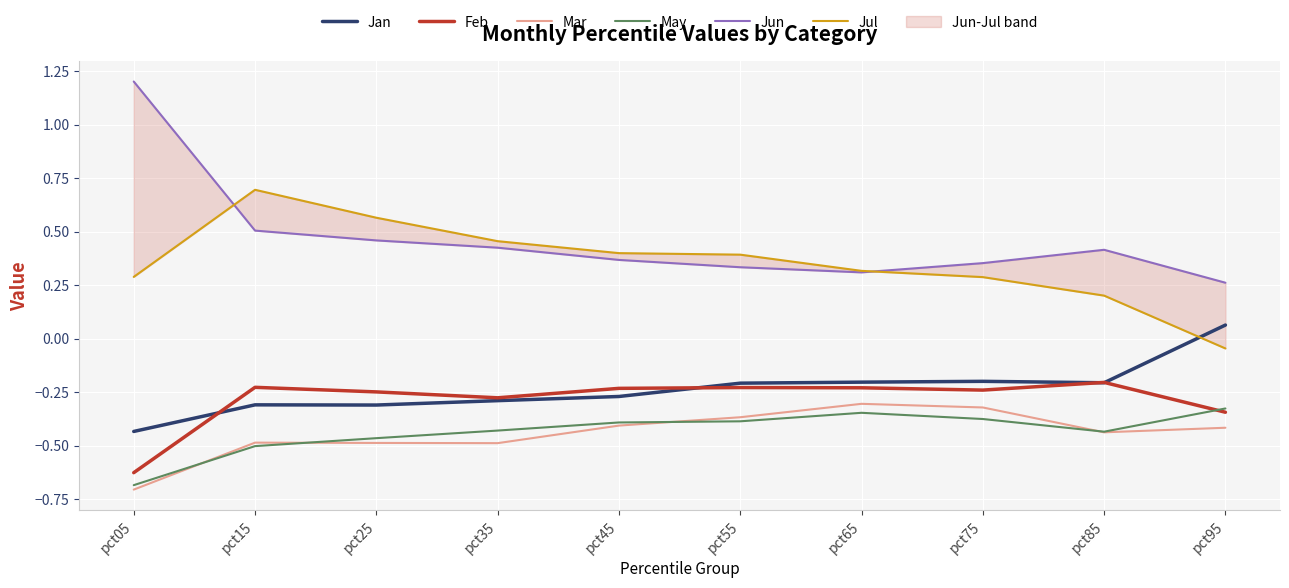

What are all the series names shown in the legend?

Jan, Feb, Mar, May, Jun, Jul